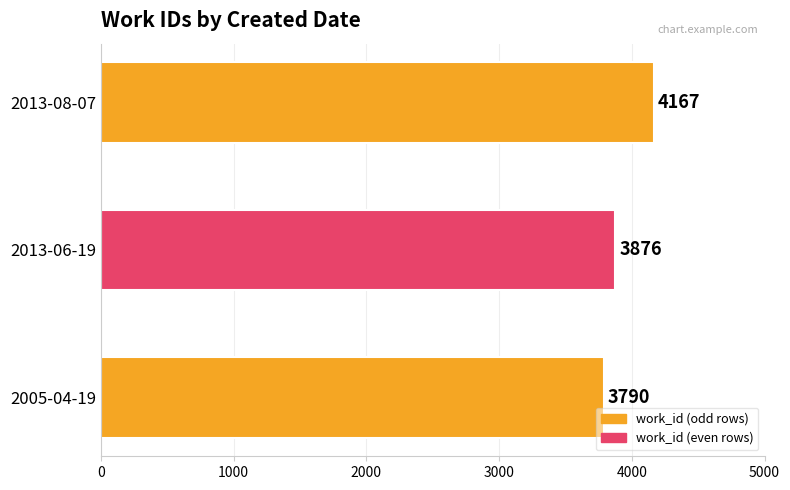

True or false: the data shows 5156 at 2005-04-19.

False